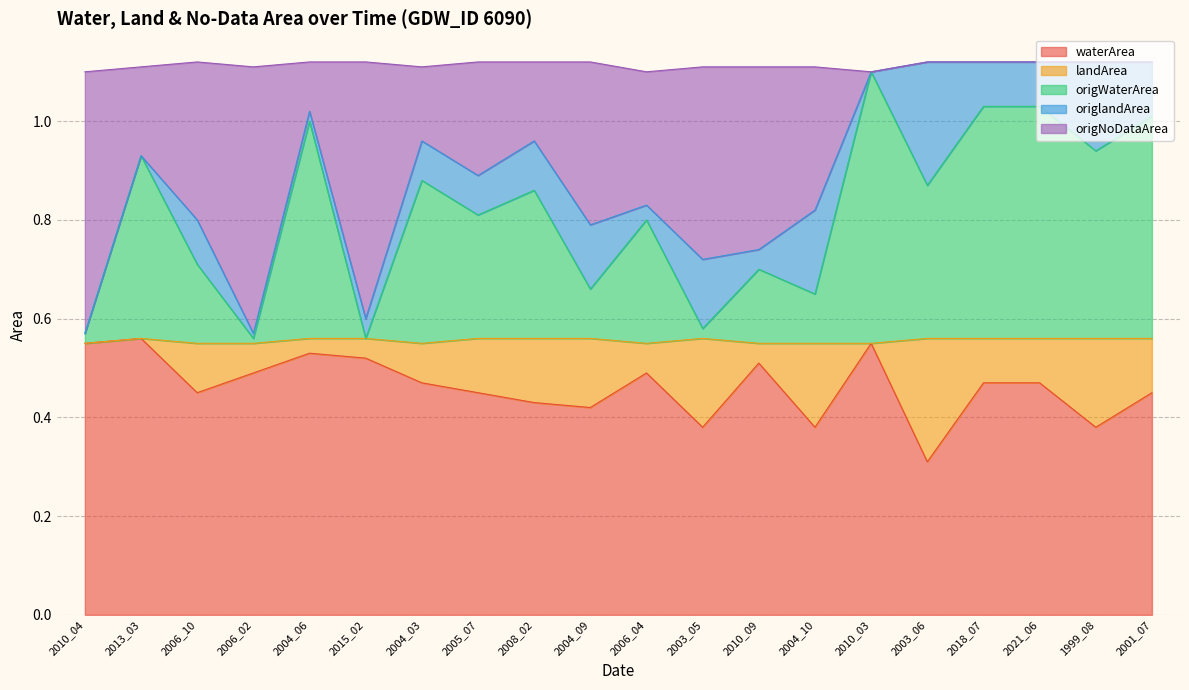

Which series has the widest spread of values?

origNoDataArea